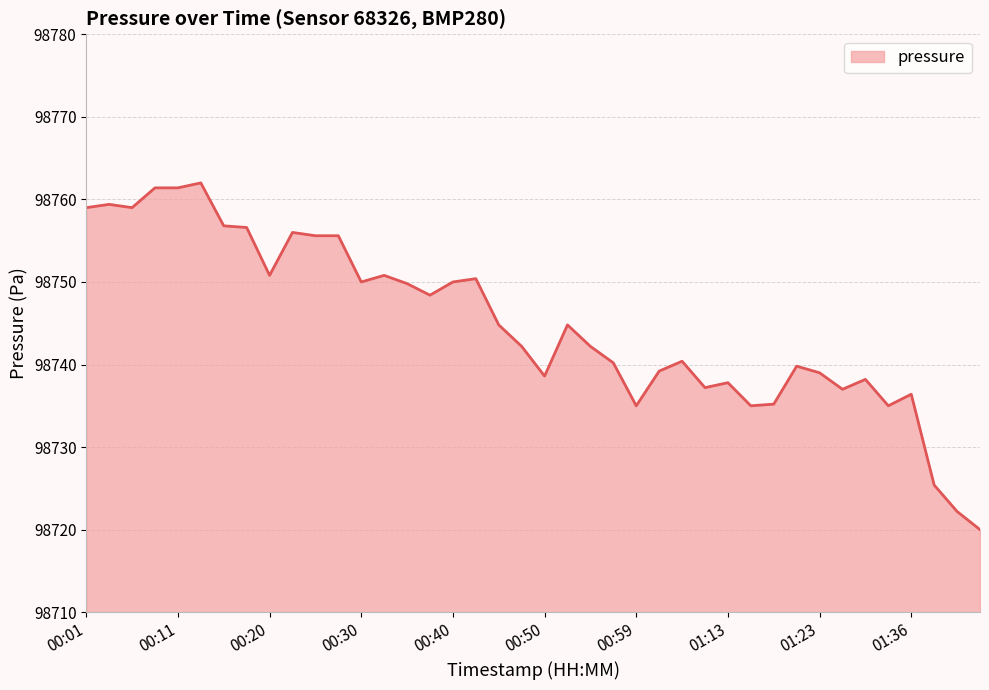

What is the difference between the maximum and minimum values?

42.0